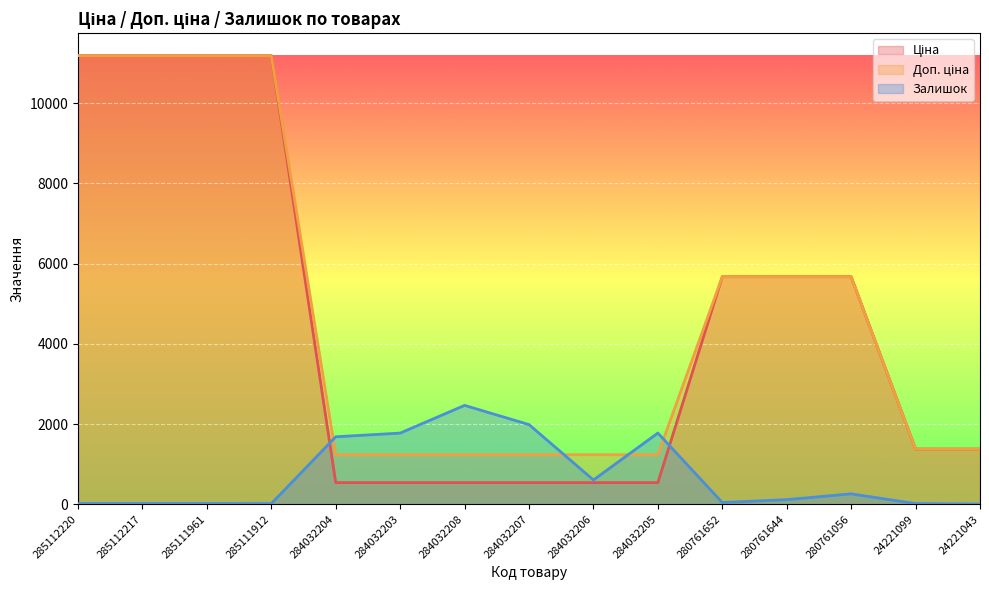

What are all the series names shown in the legend?

Ціна, Доп. ціна, Залишок